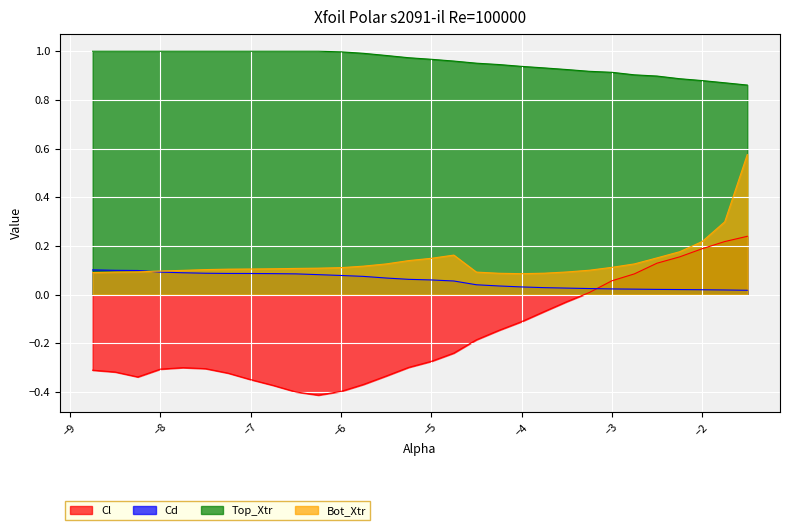

What is the maximum value shown in the chart?

1.0